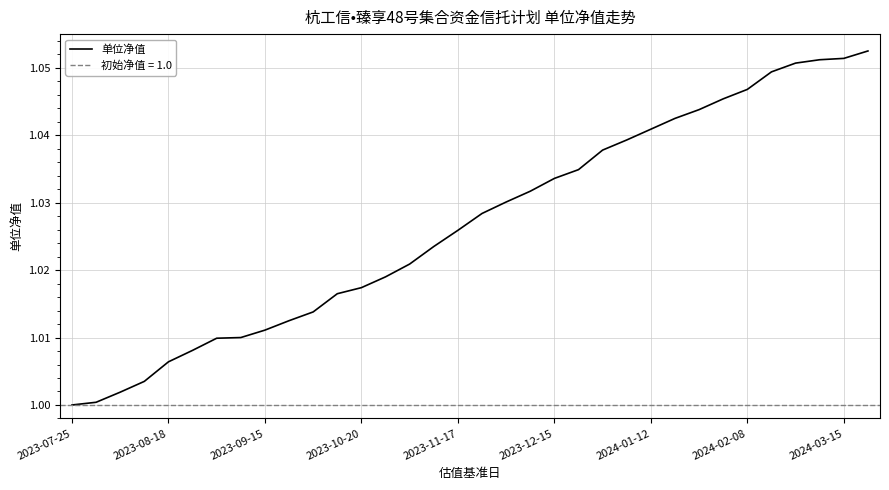

The value at 2023-08-18 is 1.3. True or false?

False